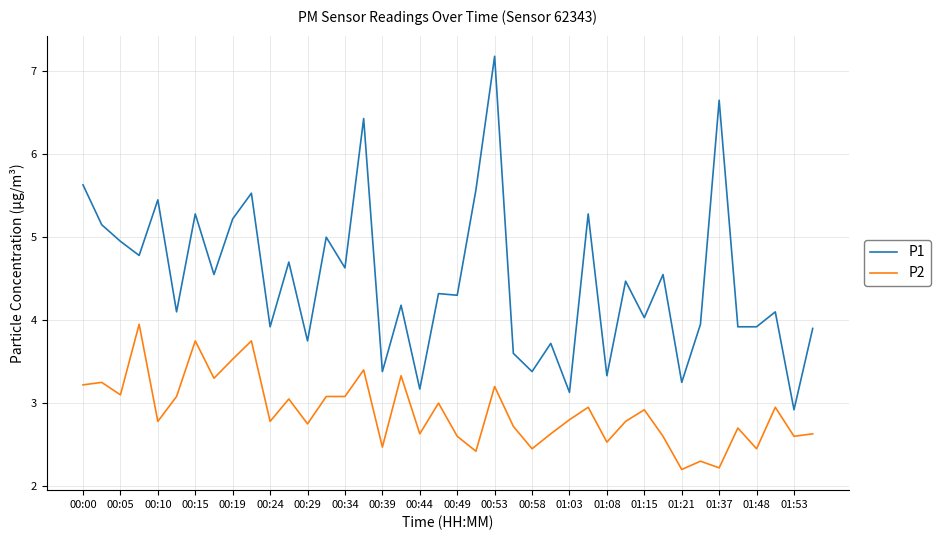

List the series in order of their overall mean, lowest first.

P2, P1